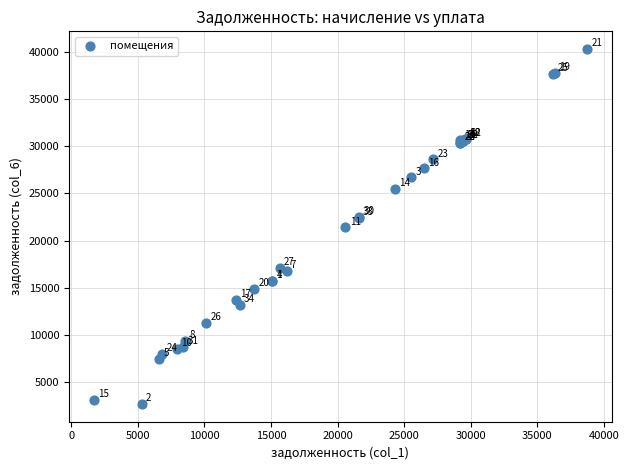

What Y value in the scatter plot is closest to 21497?

21415.0